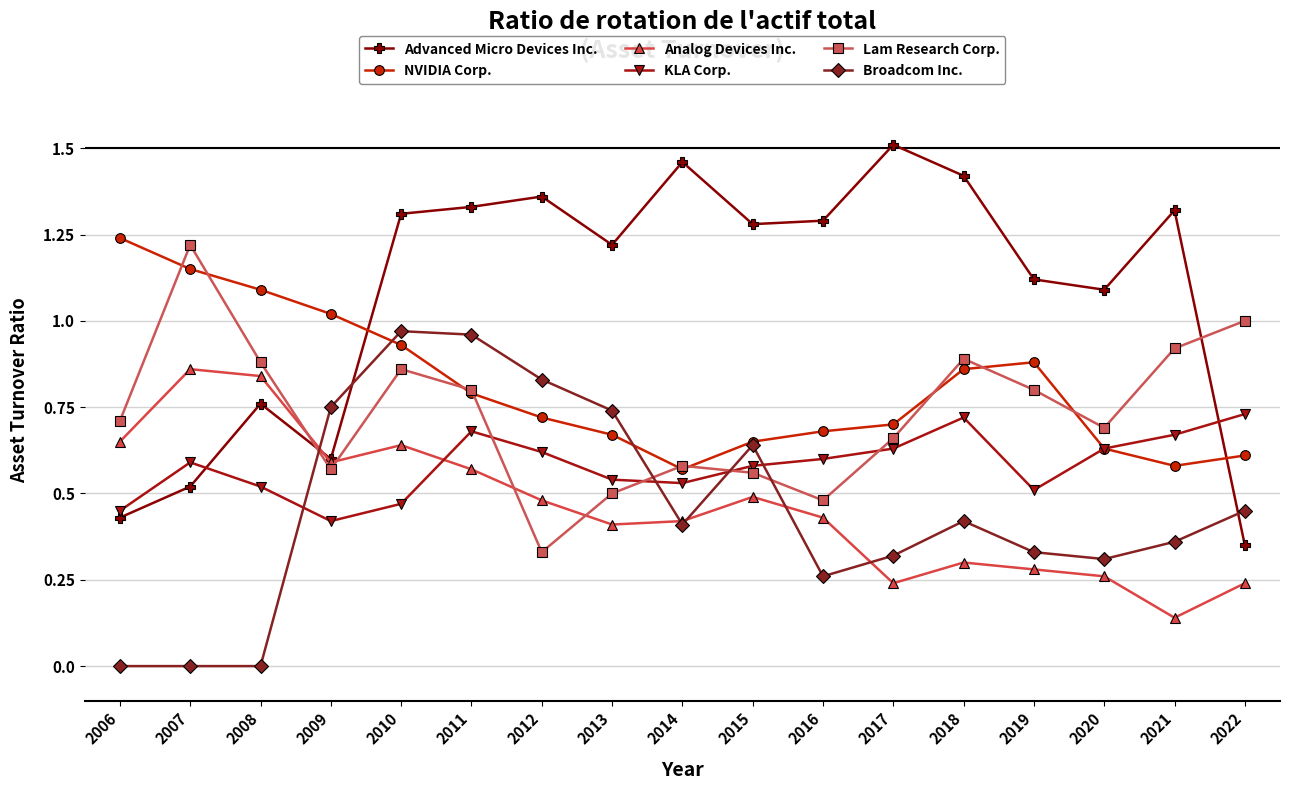

The value of KLA Corp. at 2007 is 0.2. True or false?

False